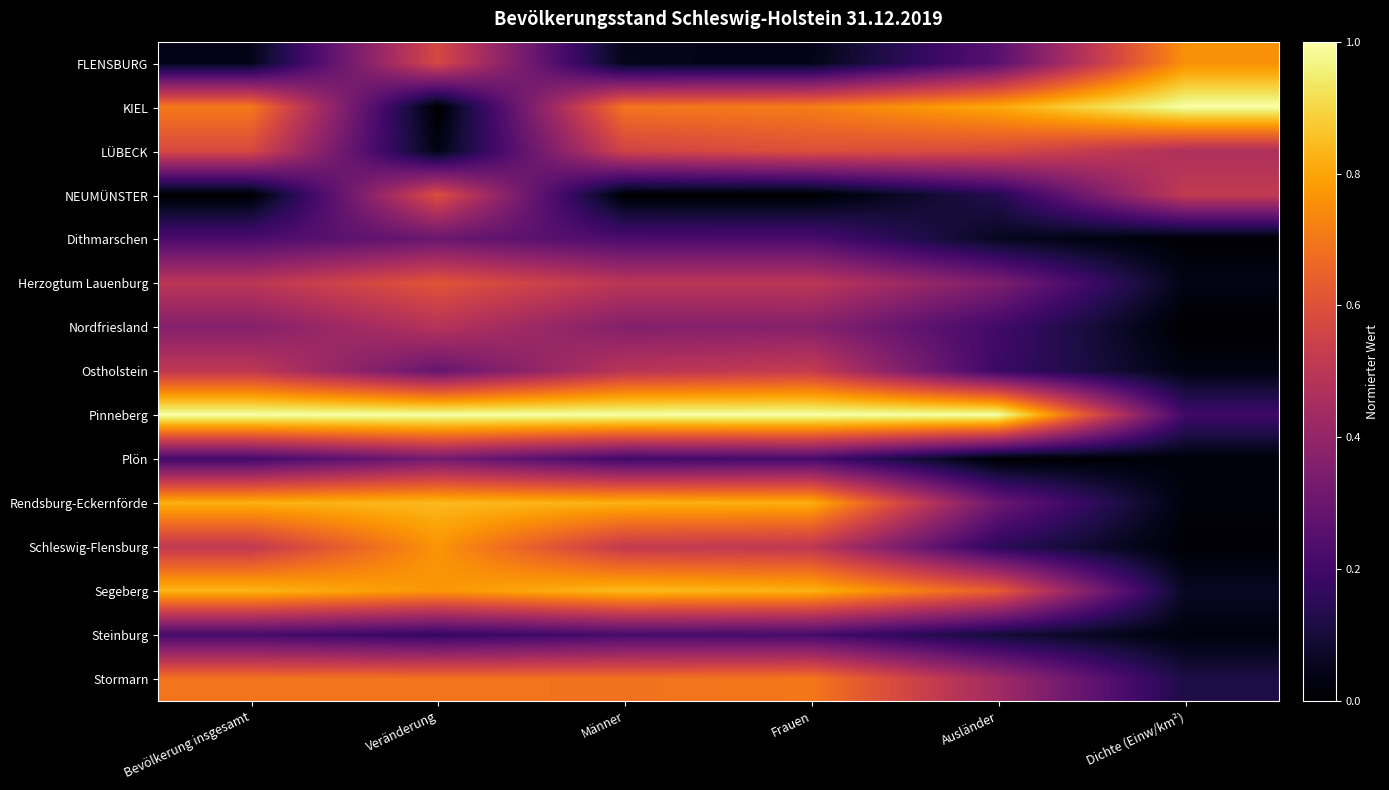

At which category is the sum across all series the highest?

Veränderung